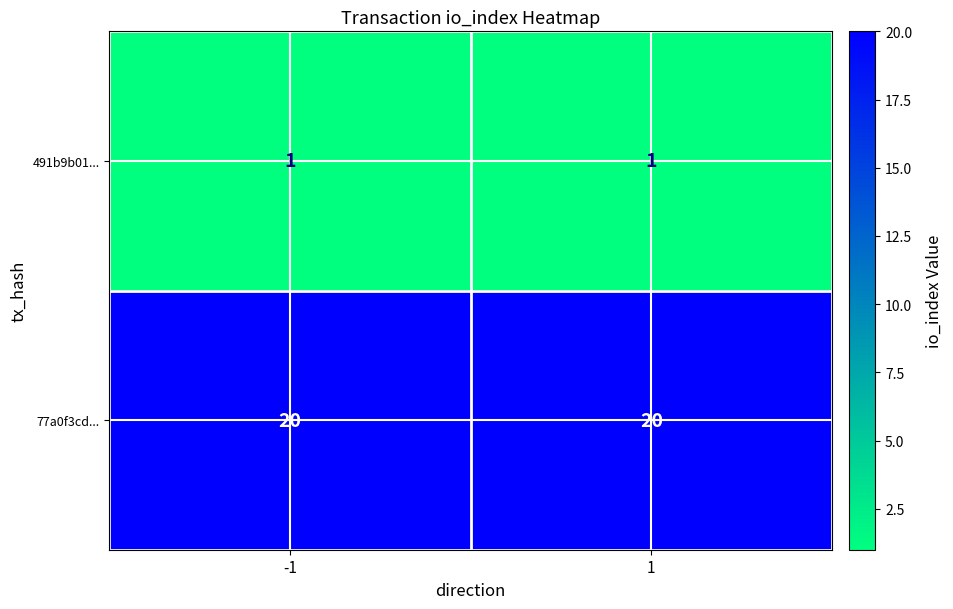

At how many categories does at least one series exceed 18?

2